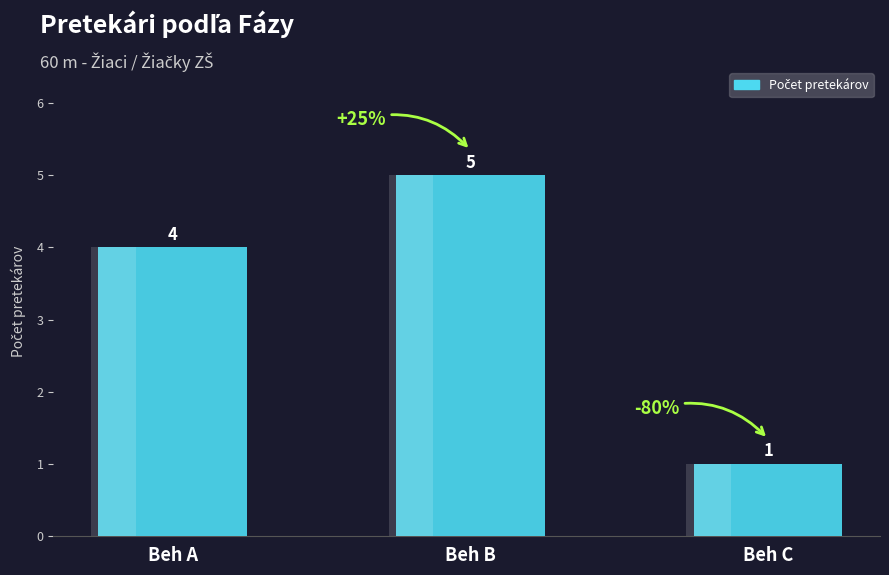

What is the smallest value displayed?

1